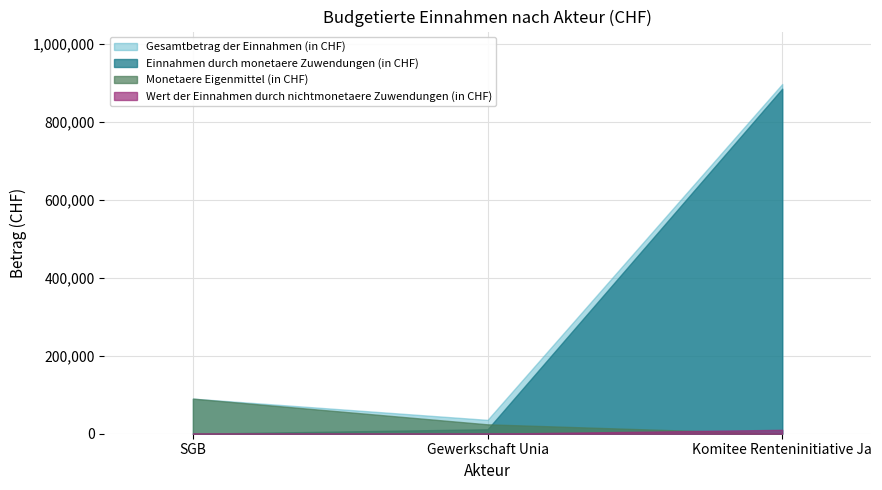

At how many categories does at least one series exceed 705699?

1